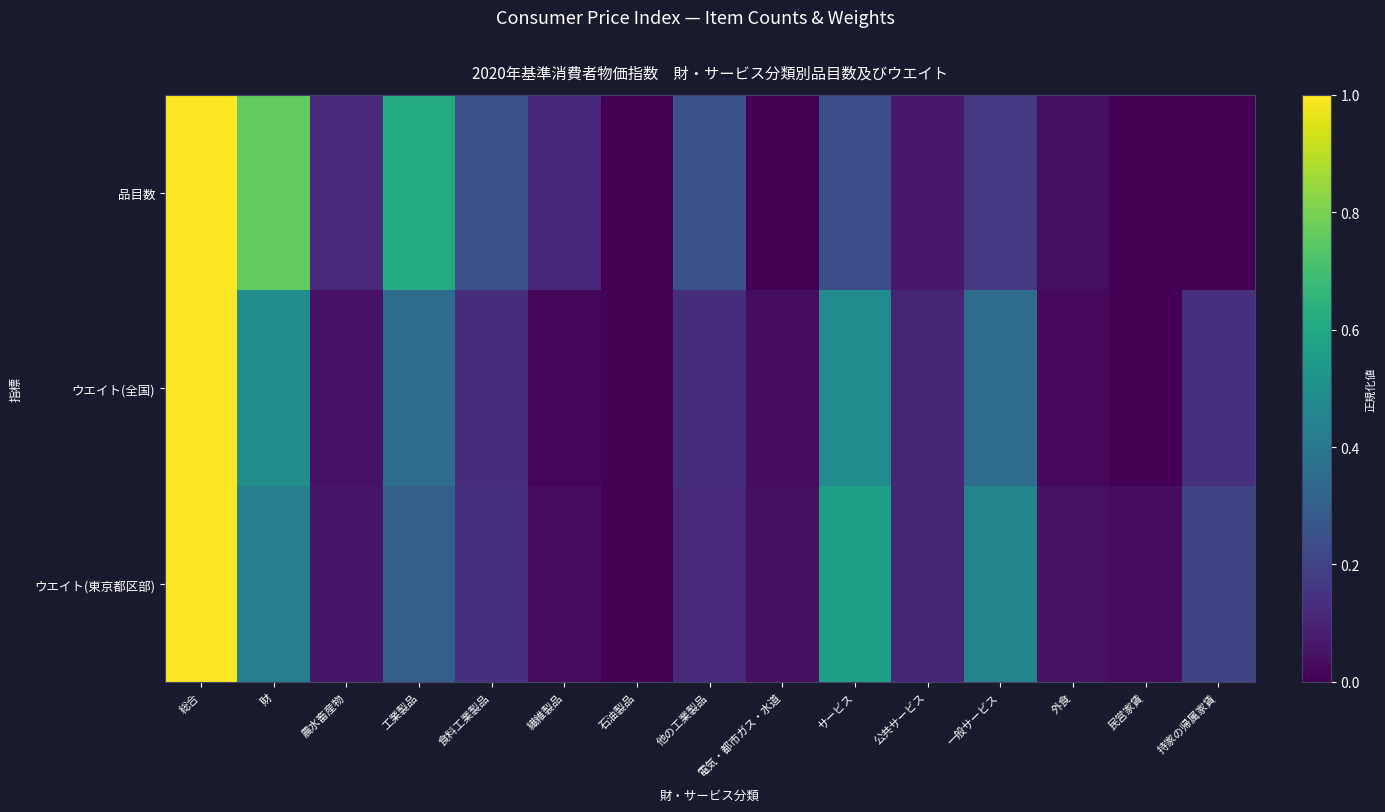

At which category does the chart reach its peak across all series?

総合